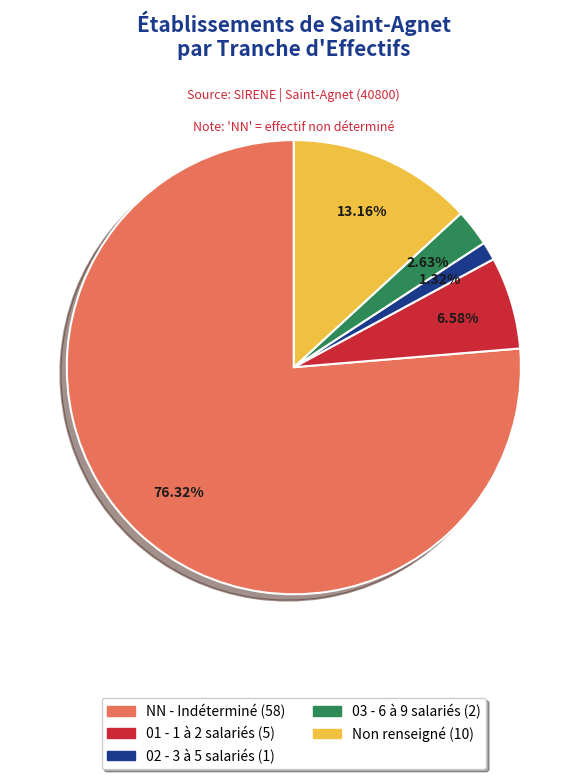

Does any single category account for the majority?

Yes